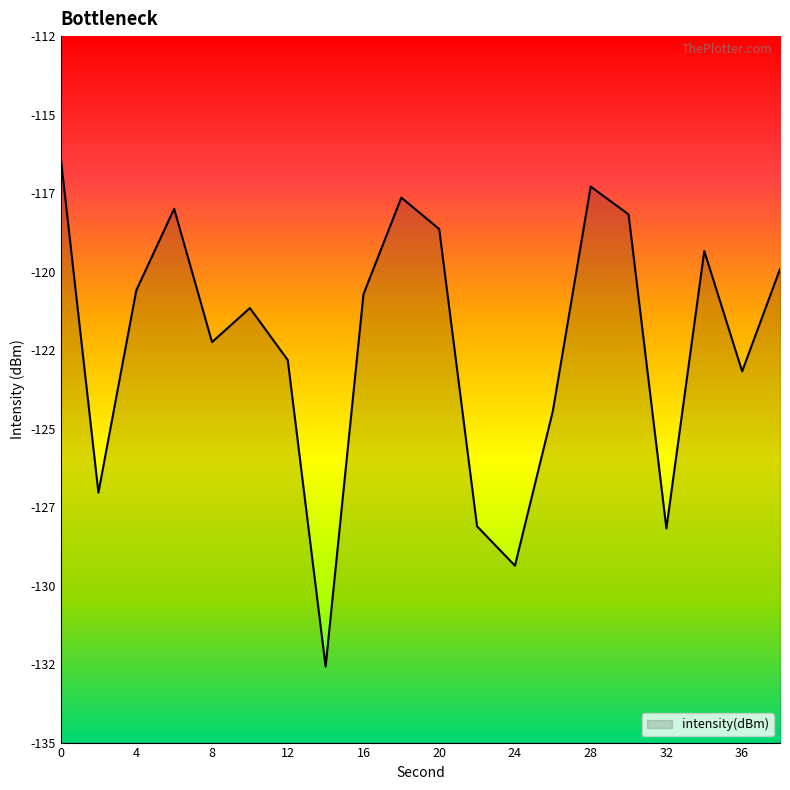

At which category does the chart reach its minimum across all series?

14